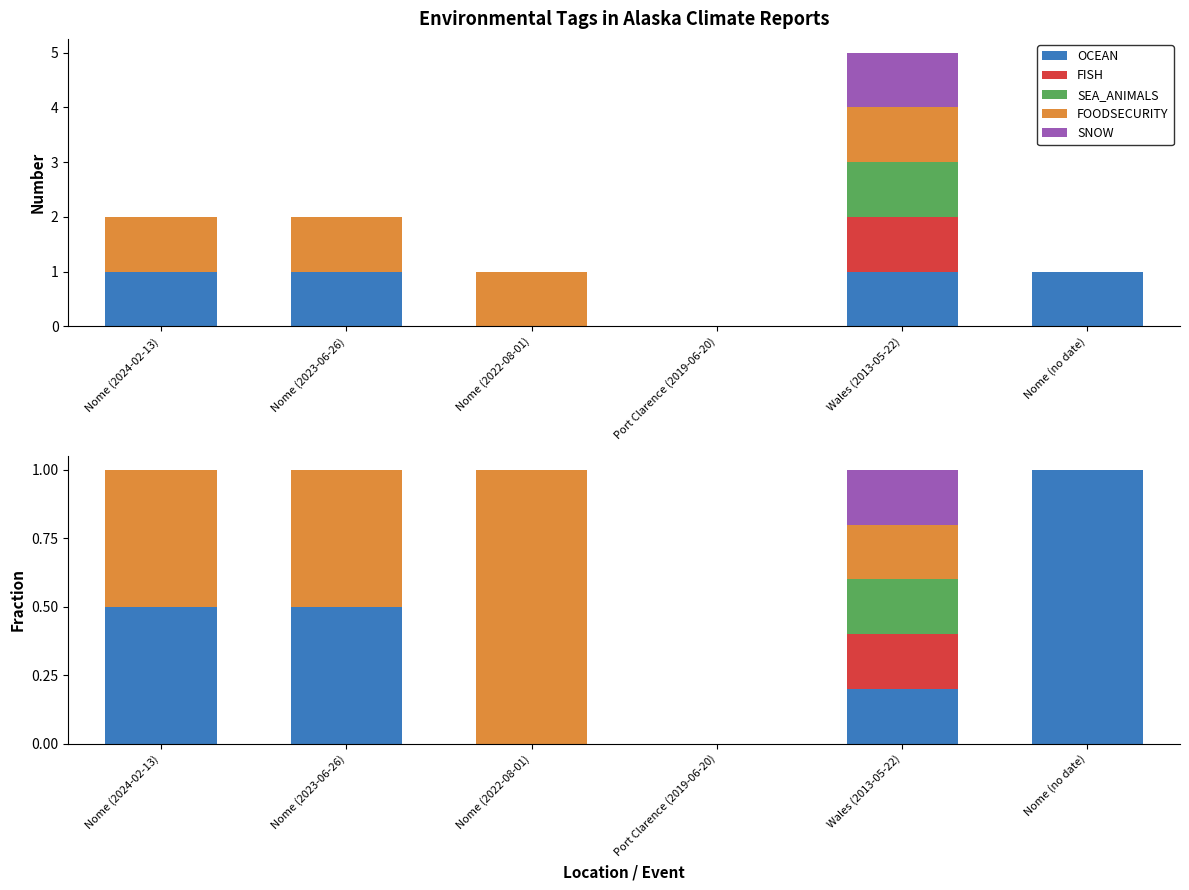

Which series has the largest range (max minus min)?

OCEAN